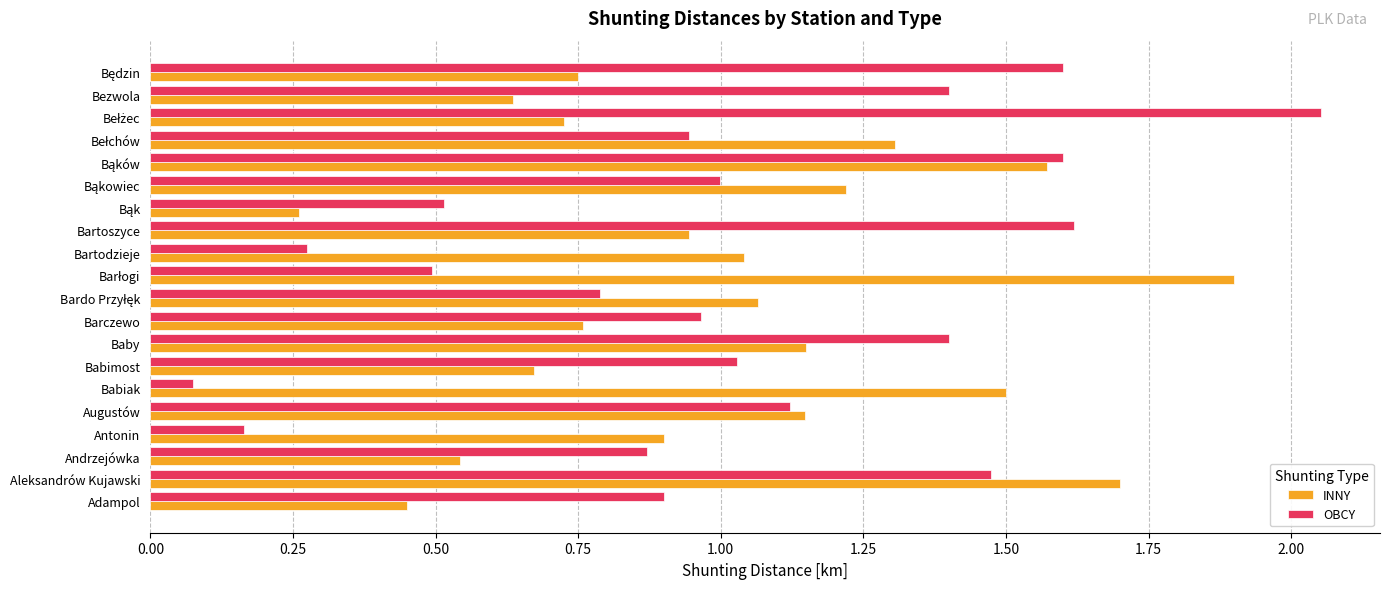

Between Antonin and Augustów, which series saw the biggest shift?

OBCY